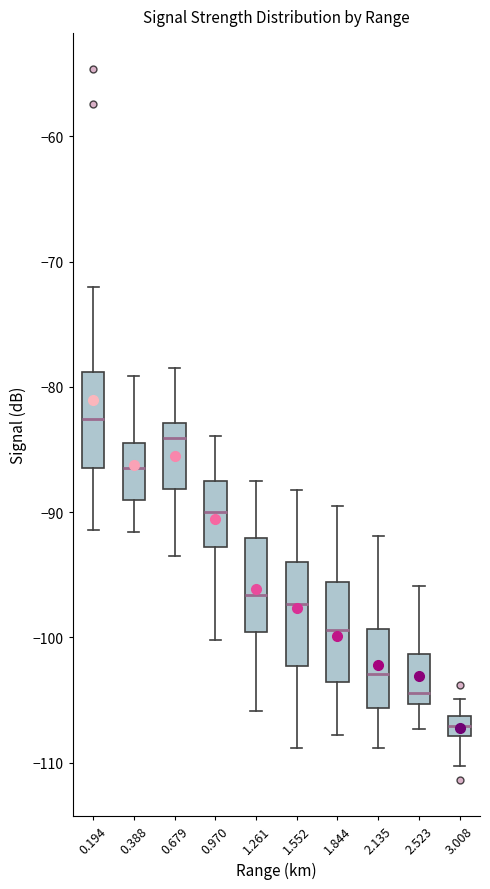

Reading left to right, transcribe this box plot: for each box, give where its median line is, the range the box spans, and where its two whiskers end, as read against the y-axis. The values are not printed on the chart, so give them approximately, as read against the axis.

0.194: median -83, box -86 to -79, whiskers -91 to -72
0.388: median -86, box -89 to -84, whiskers -92 to -79
0.679: median -84, box -88 to -83, whiskers -93 to -78
0.970: median -90, box -93 to -88, whiskers -100 to -84
1.261: median -97, box -100 to -92, whiskers -106 to -87
1.552: median -97, box -102 to -94, whiskers -109 to -88
1.844: median -99, box -104 to -96, whiskers -108 to -89
2.135: median -103, box -106 to -99, whiskers -109 to -92
2.523: median -104, box -105 to -101, whiskers -107 to -96
3.008: median -107, box -108 to -106, whiskers -110 to -105